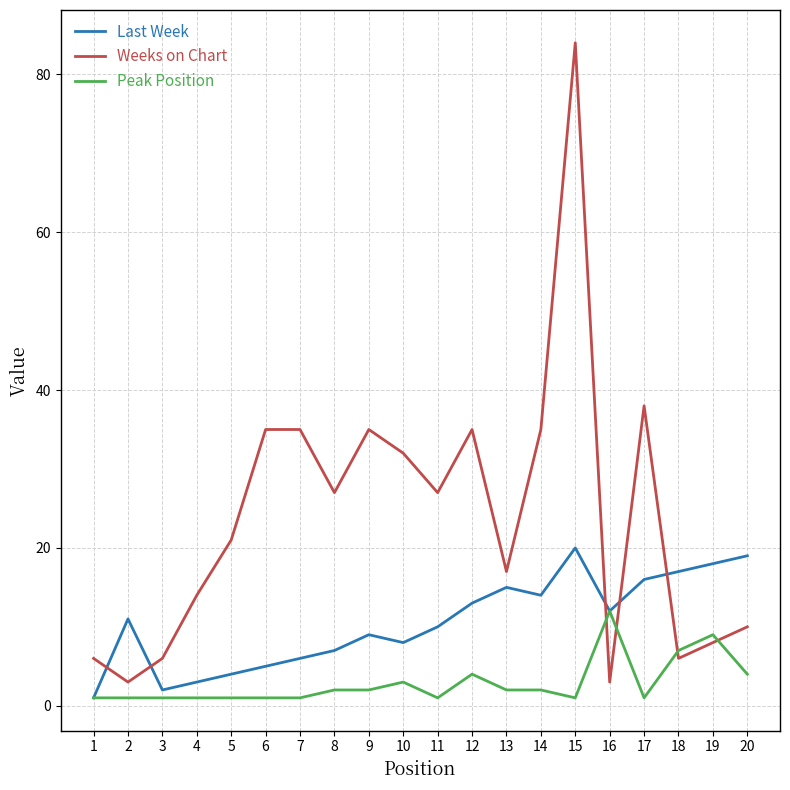

Where is Weeks on Chart nearest to the value 43?

17